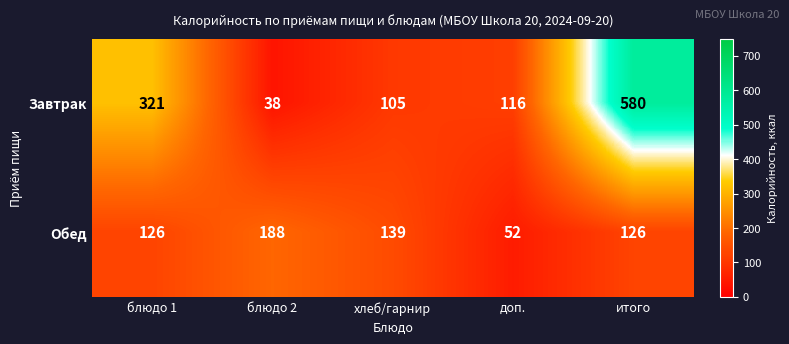

Which series has the largest range (max minus min)?

Завтрак